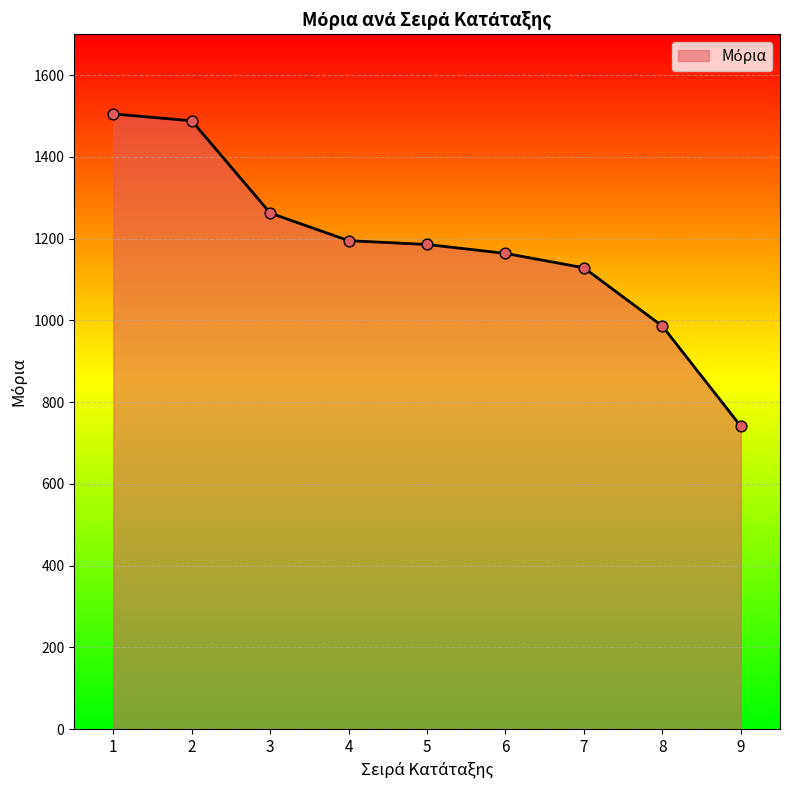

What is the change in value from 4 to 5?

-9.3